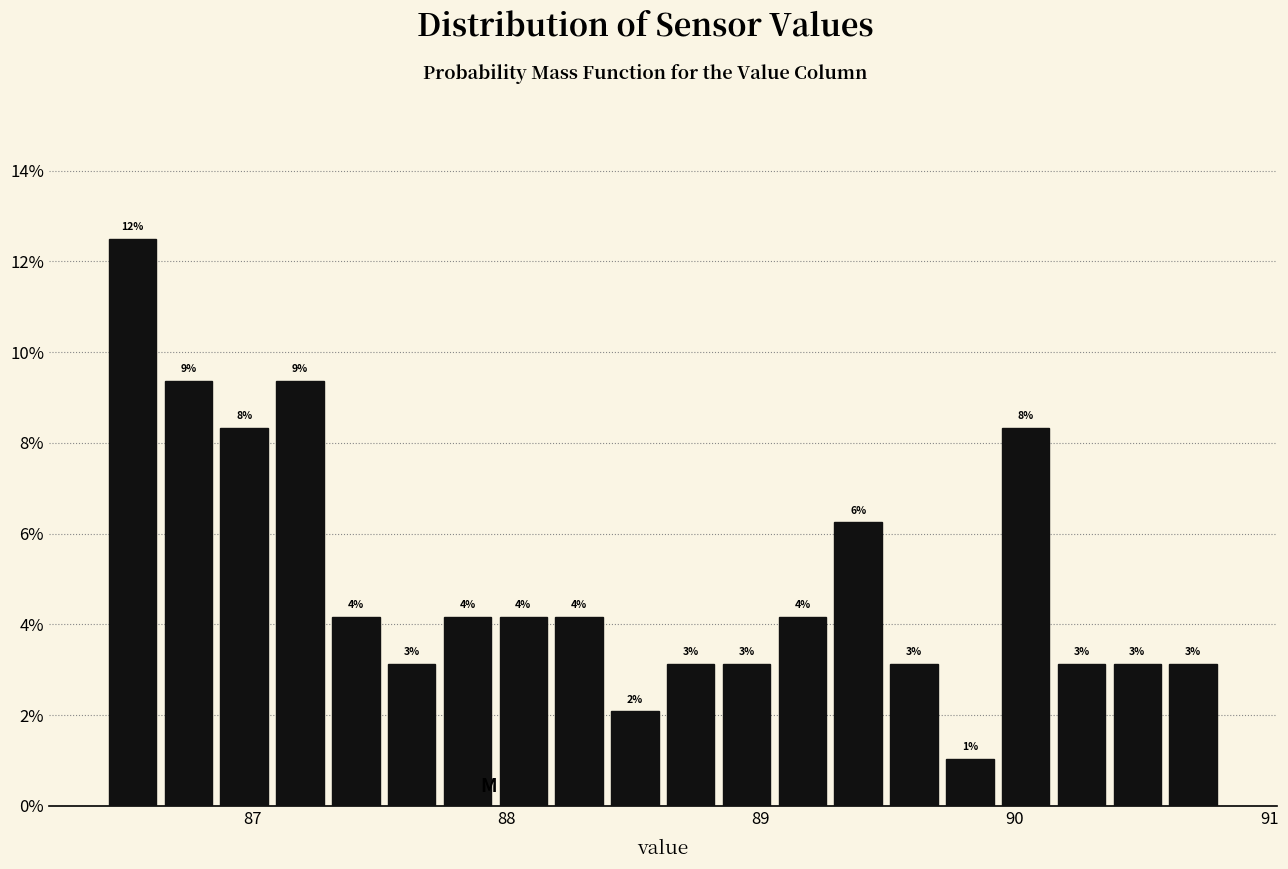

Around what value on the x-axis is the tallest bar? Give the approximate position of its centre, as read against the axis.

86.5